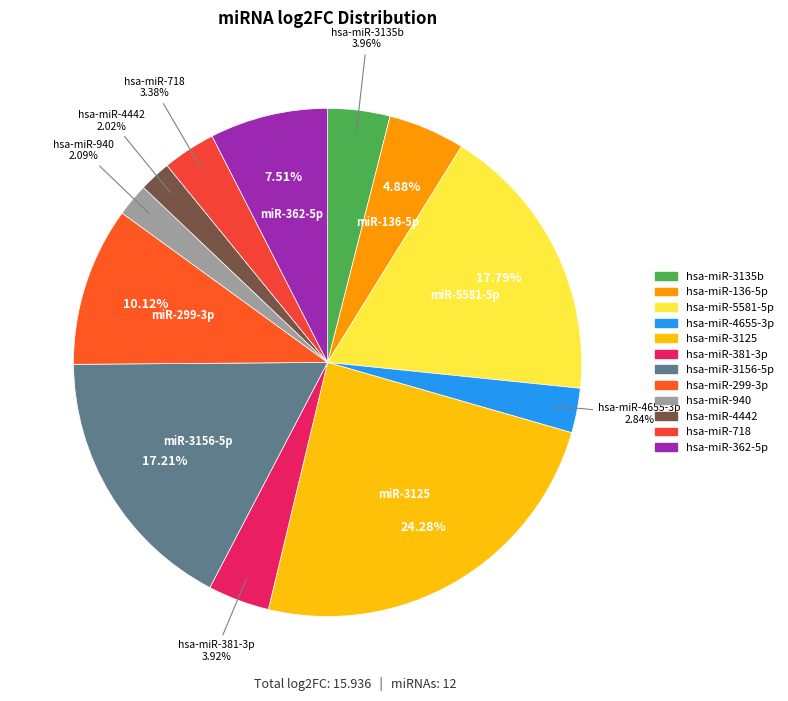

What is the change in value from hsa-miR-5581-5p to hsa-miR-3156-5p?

-0.1